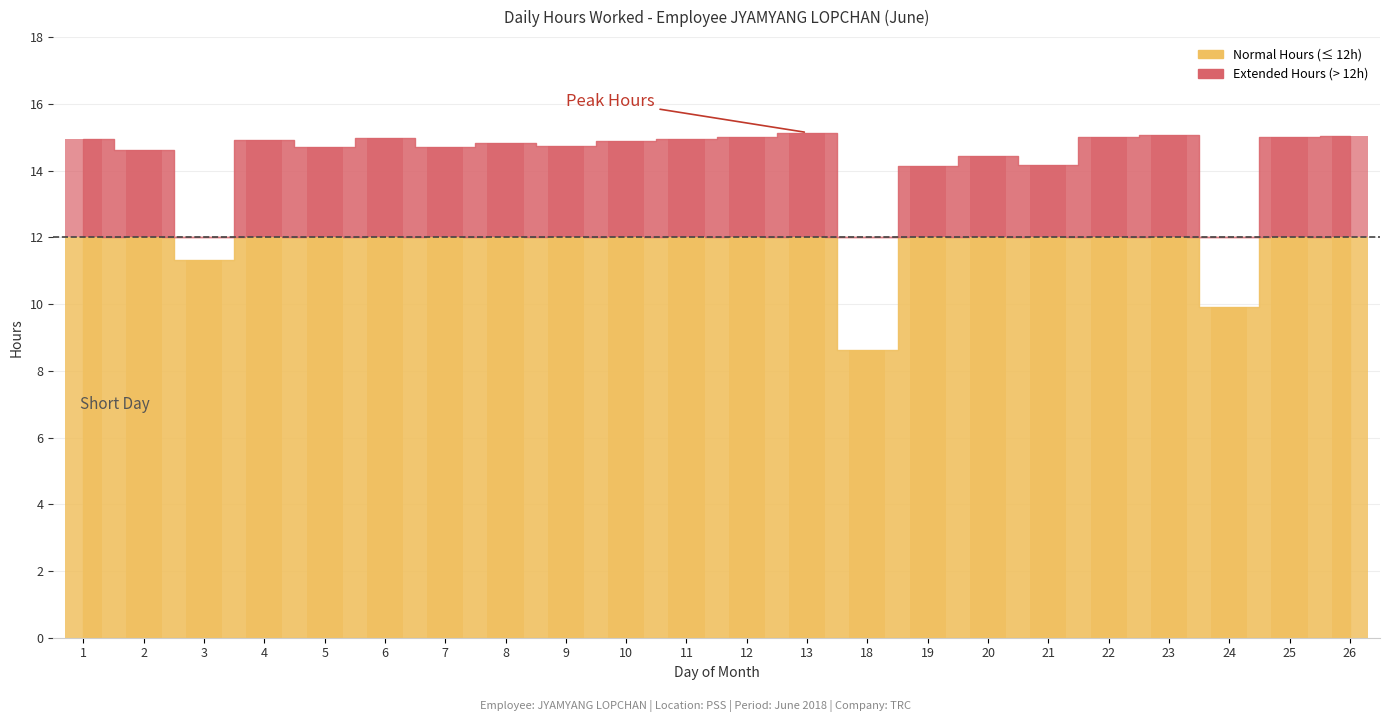

The value at 10 is 14.9. True or false?

True